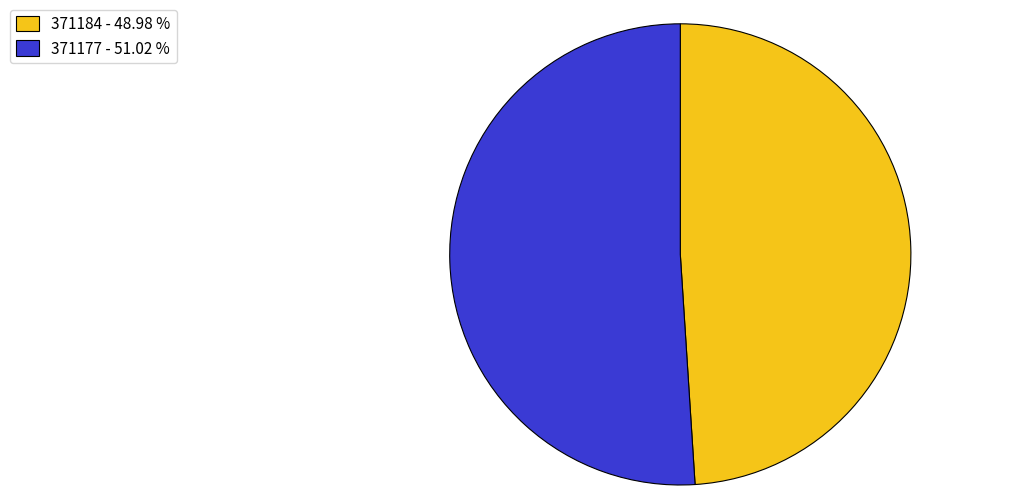

Which category has the smallest portion of the pie?

371184